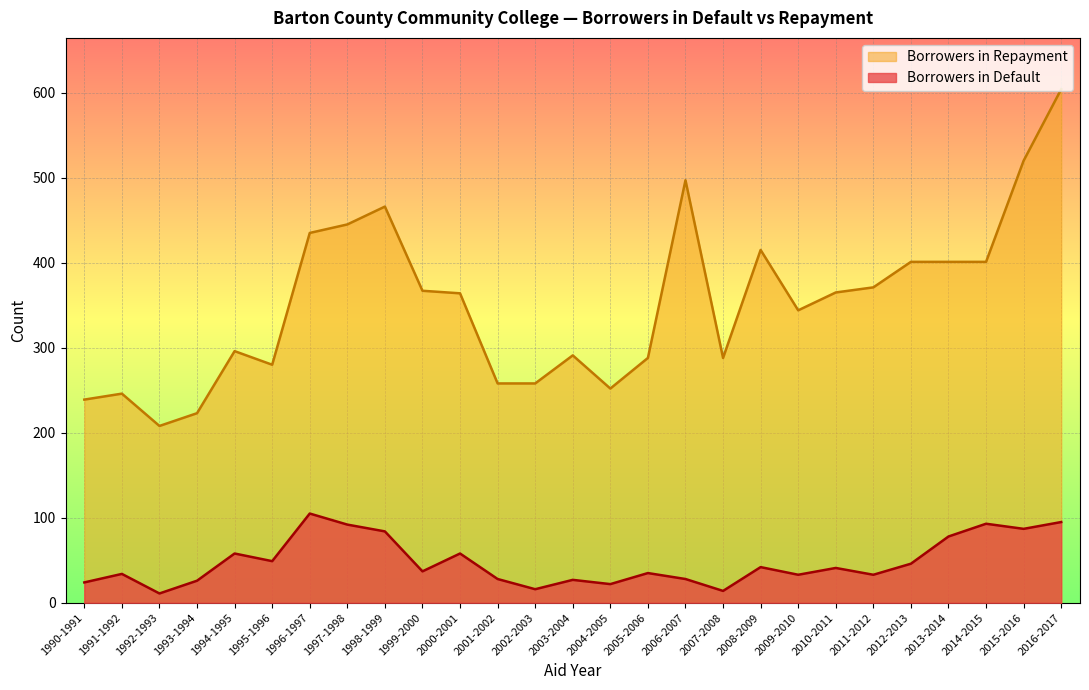

The value of Borrowers in Repayment at 1992-1993 is 356. True or false?

False